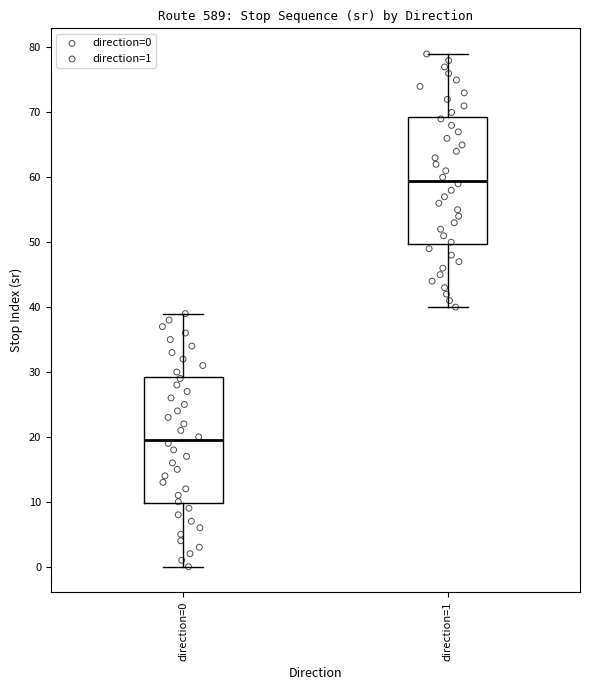

Reading left to right, transcribe this box plot: for each box, give where its median line is, the range the box spans, and where its two whiskers end, as read against the y-axis. The values are not printed on the chart, so give them approximately, as read against the axis.

direction=0: median 20, box 10 to 29, whiskers 0 to 39
direction=1: median 60, box 50 to 69, whiskers 40 to 79